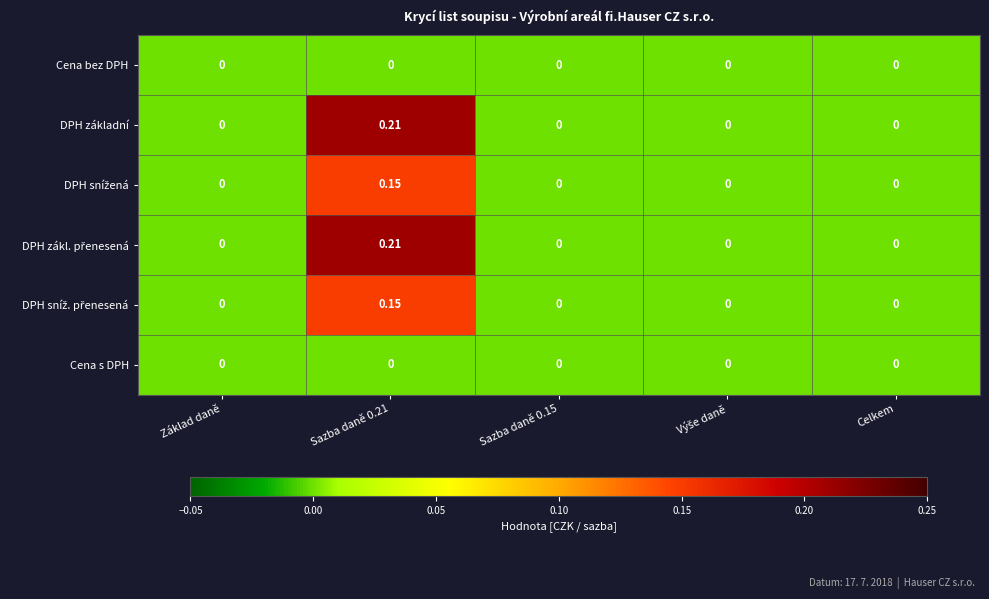

Which series has the largest range (max minus min)?

DPH základní